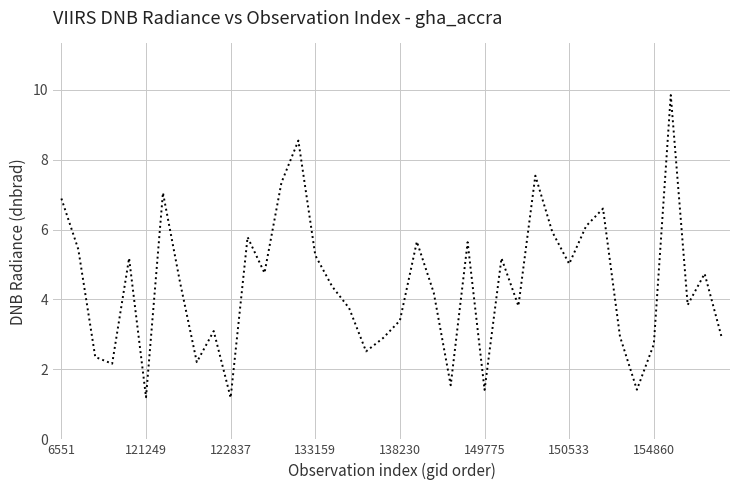

What is the greatest value displayed?

9.8